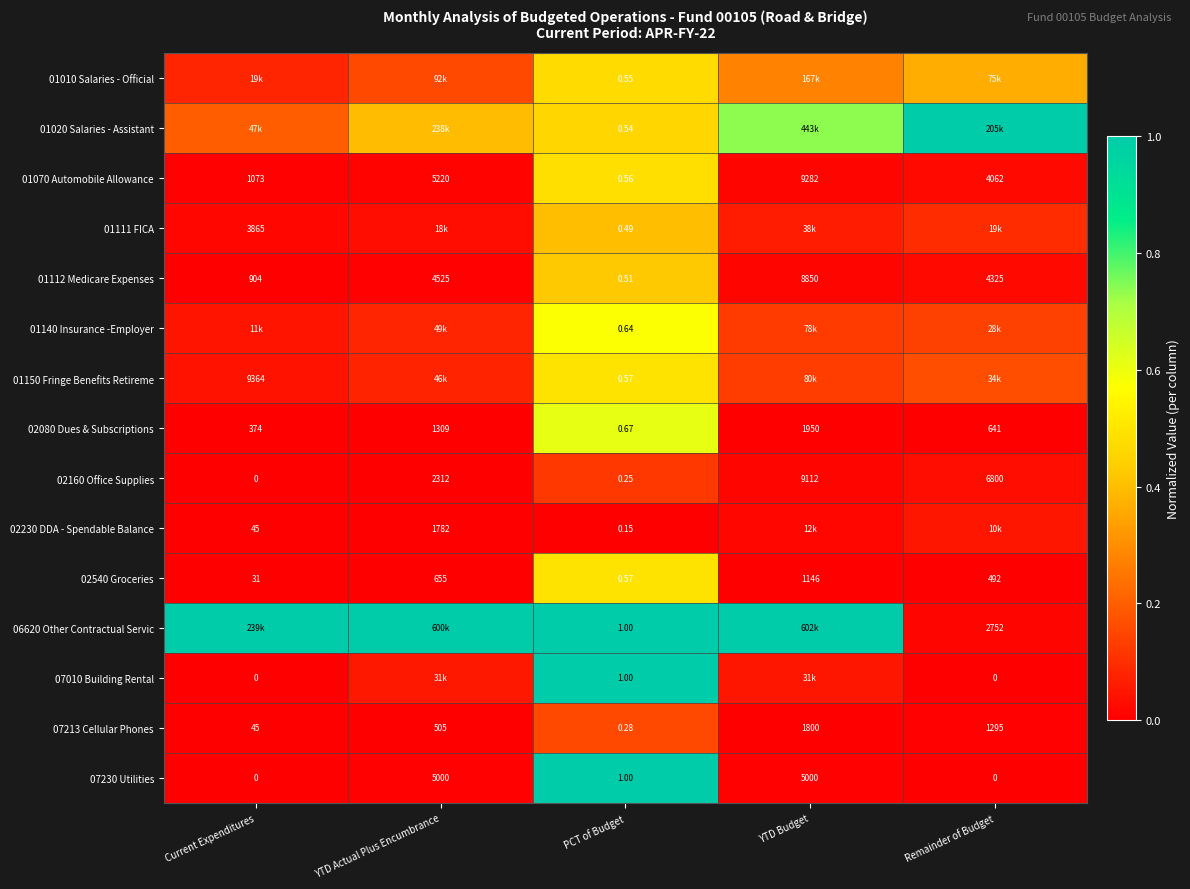

At how many categories does at least one series exceed 0?

5